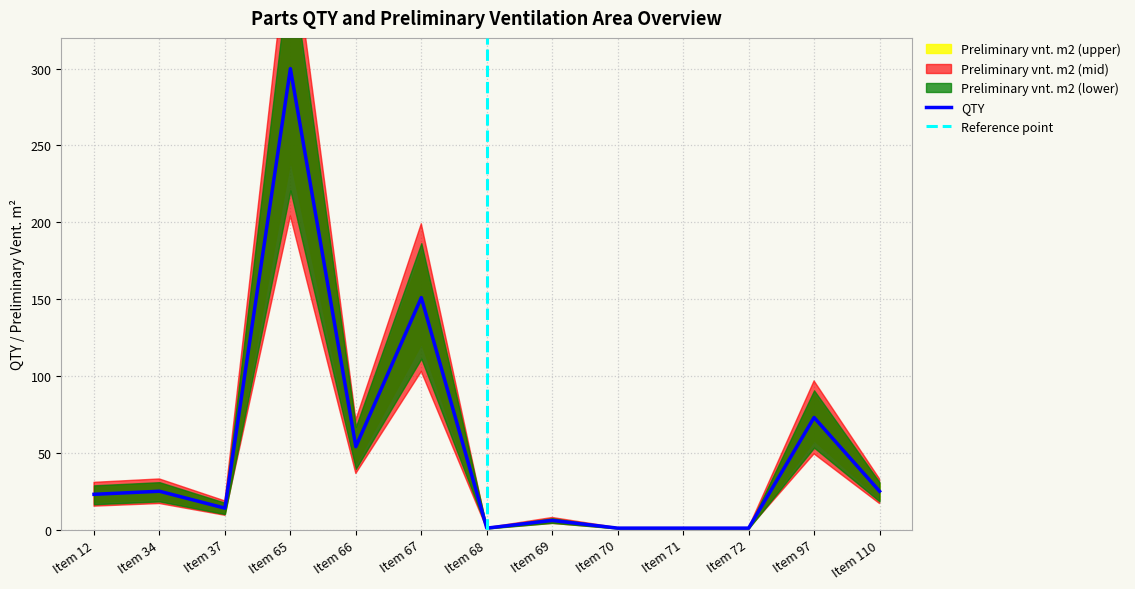

The Preliminary vnt. m2 (lower) series shows 20.0 at Item 110. True or false?

True